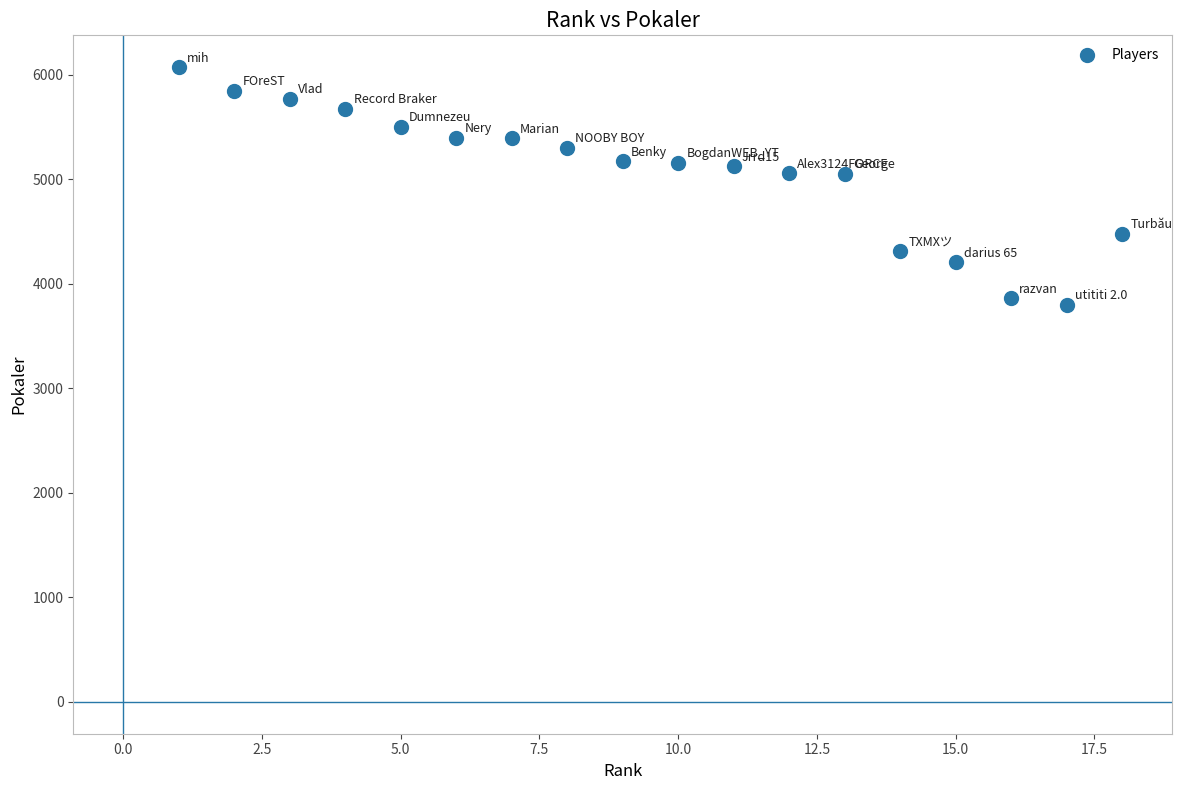

What is the range of Y values (max minus min)?

2272